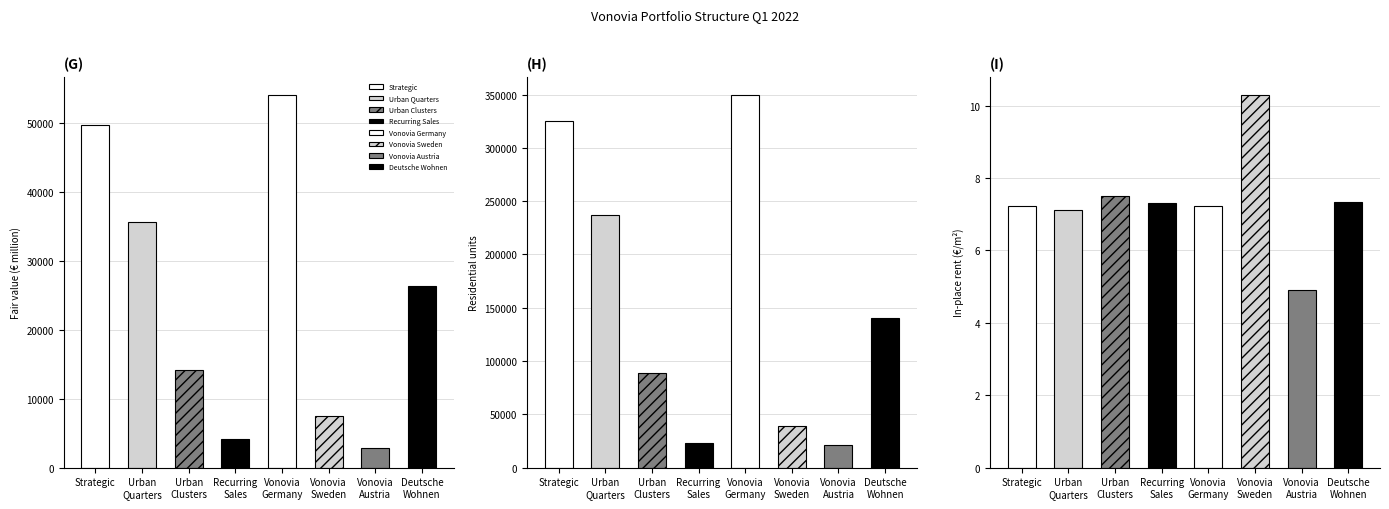

What is the difference between the Fair value (in € million) values at Vonovia Germany and Deutsche Wohnen?

27661.0